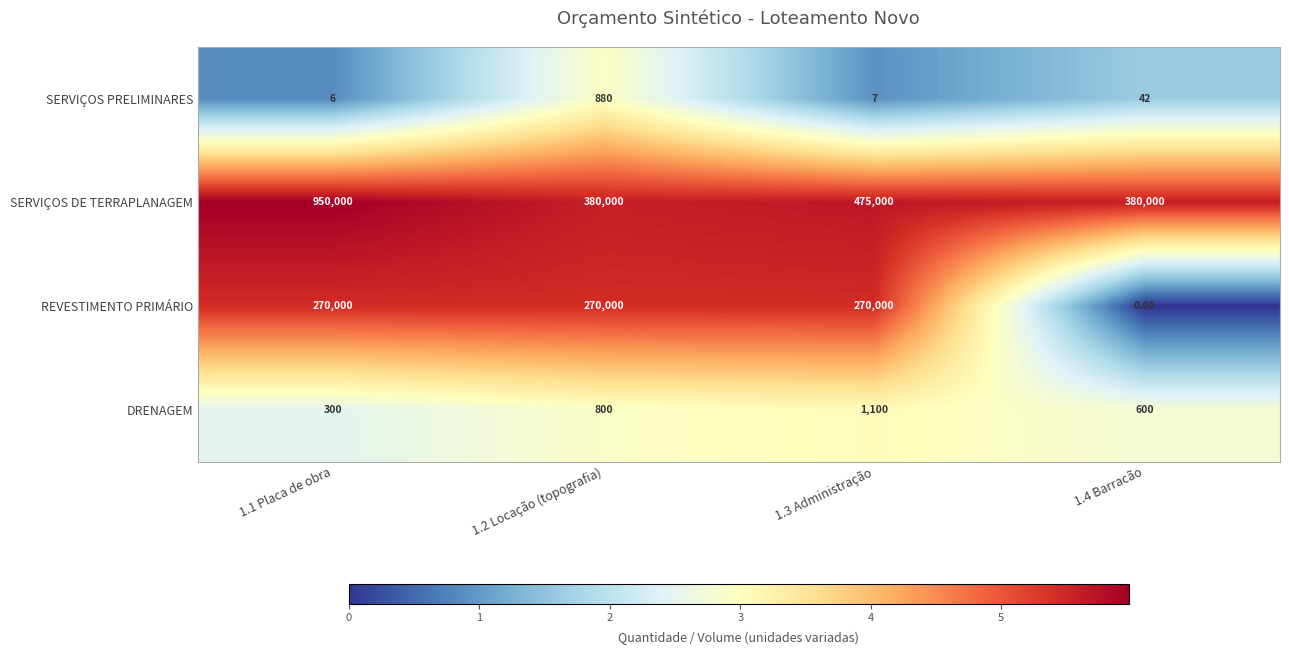

What is the difference between the SERVIÇOS DE TERRAPLANAGEM values at 1.4 Barracão and 1.3 Administração?

95000